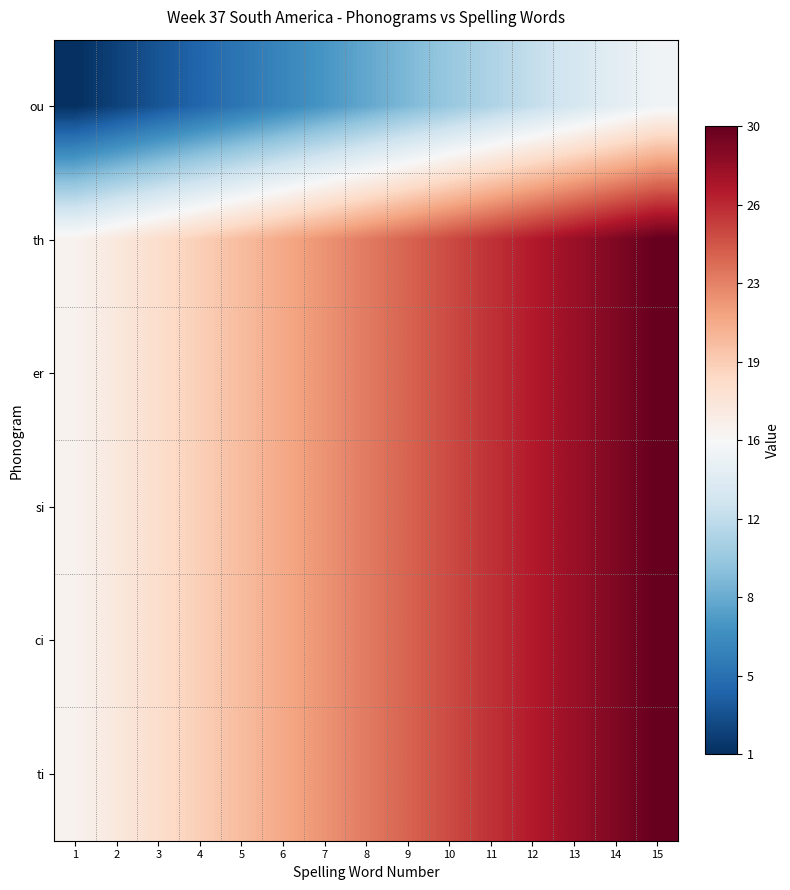

At how many categories does at least one series exceed 1?

15